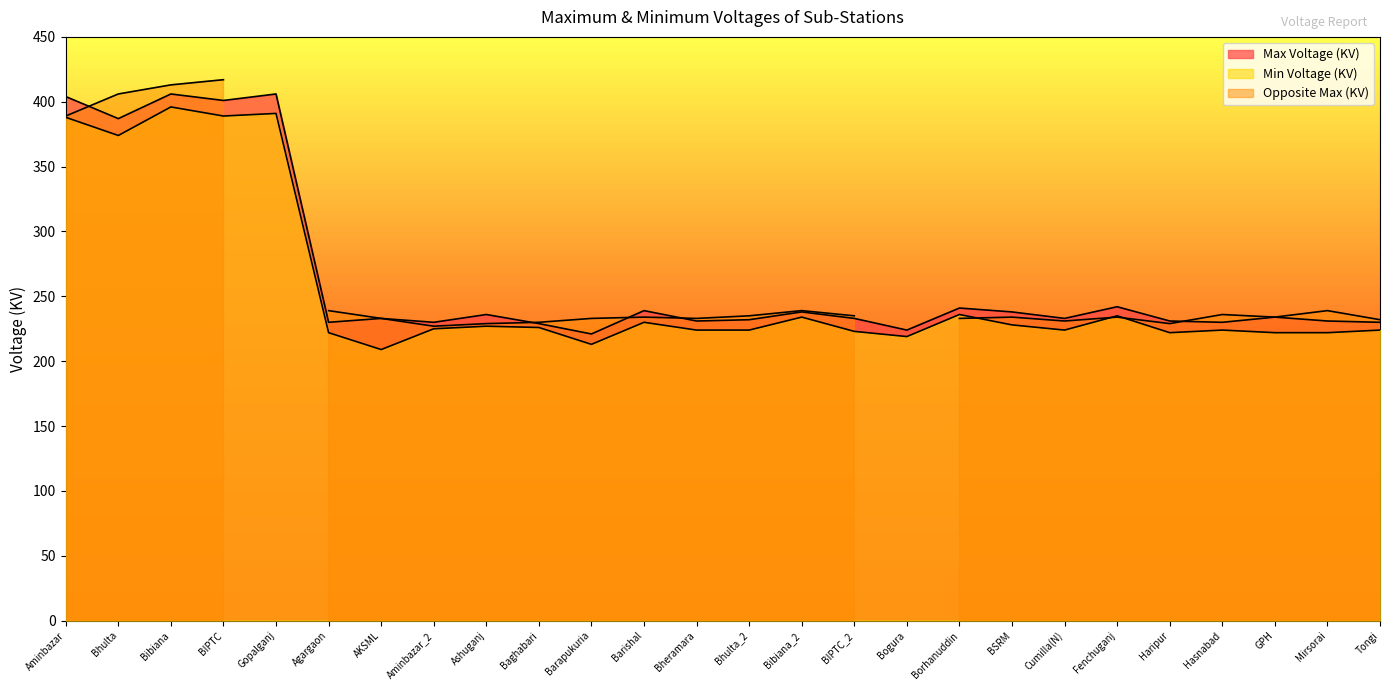

How many interior local valleys does the Max Voltage (KV) series have?

9